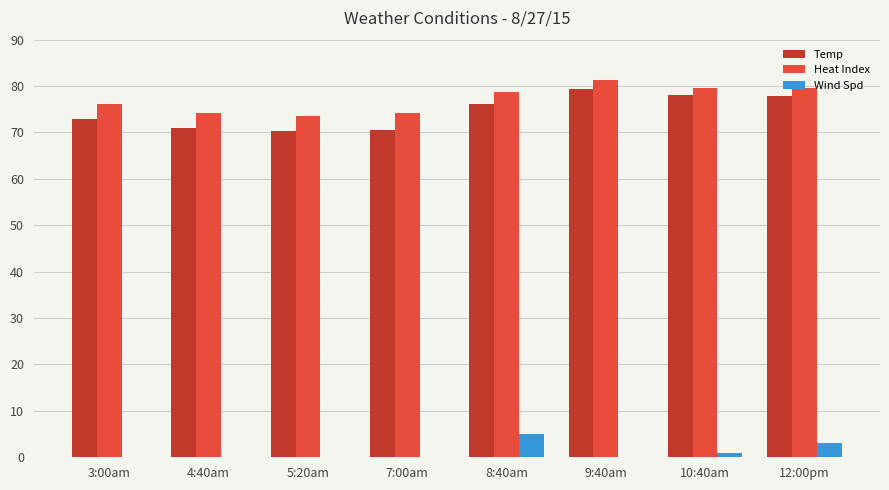

How many categories are shown in the chart?

8